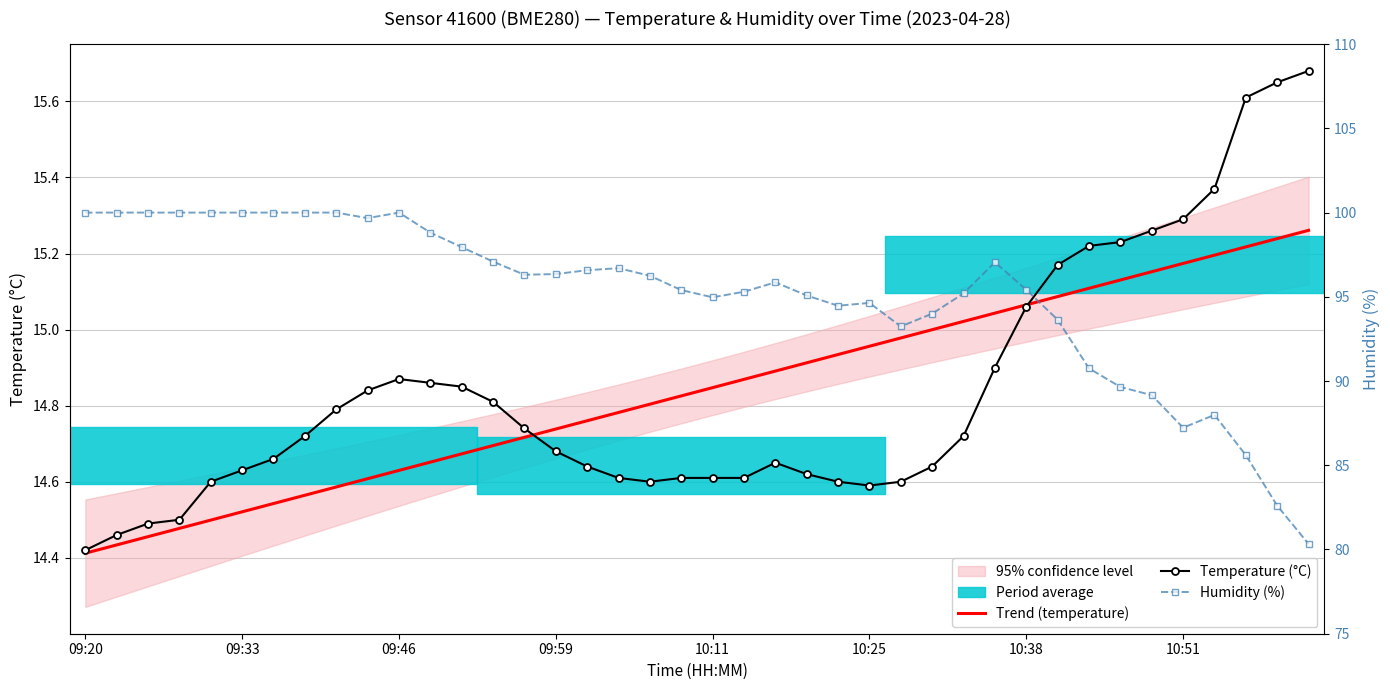

True or false: Temperature (°C) and Humidity (%) cross at least once.

False